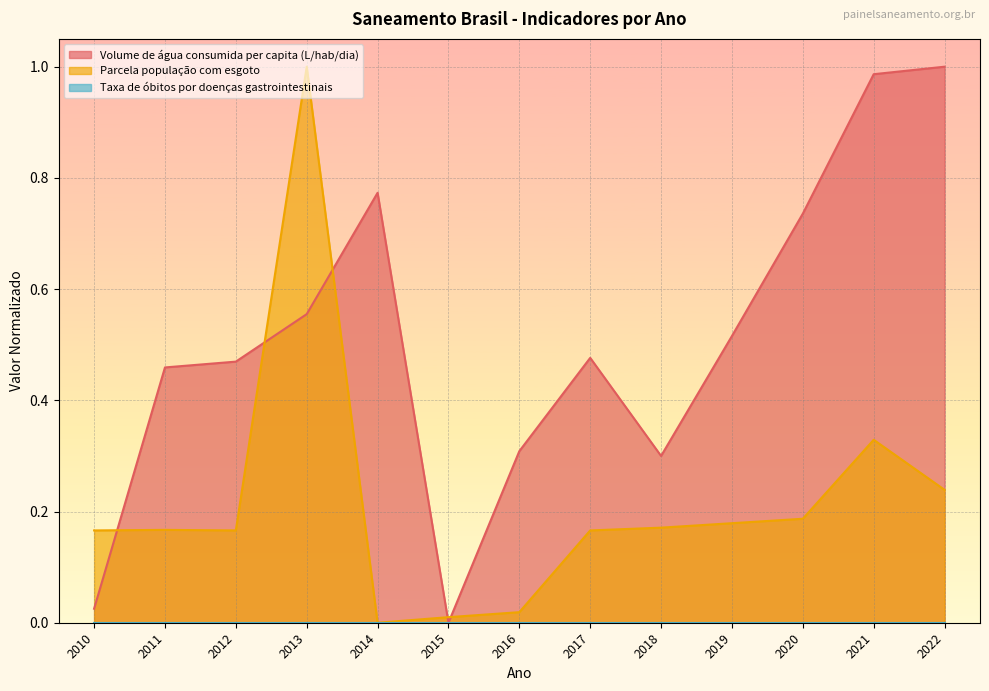

Between which two adjacent categories do Volume de água consumida per capita (L/hab/dia) and Parcela população com esgoto first intersect?

2010 and 2011